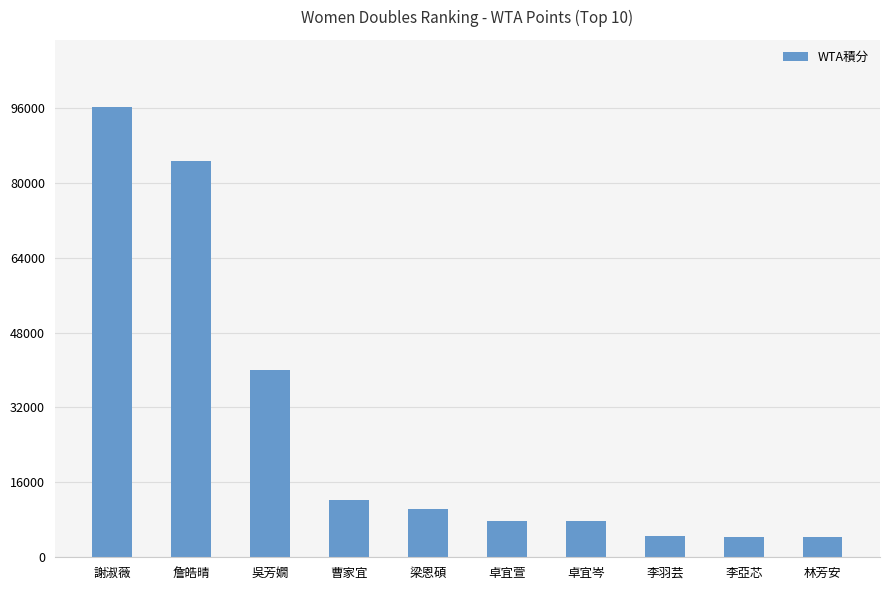

What is the difference between the second highest and second lowest values?

80200